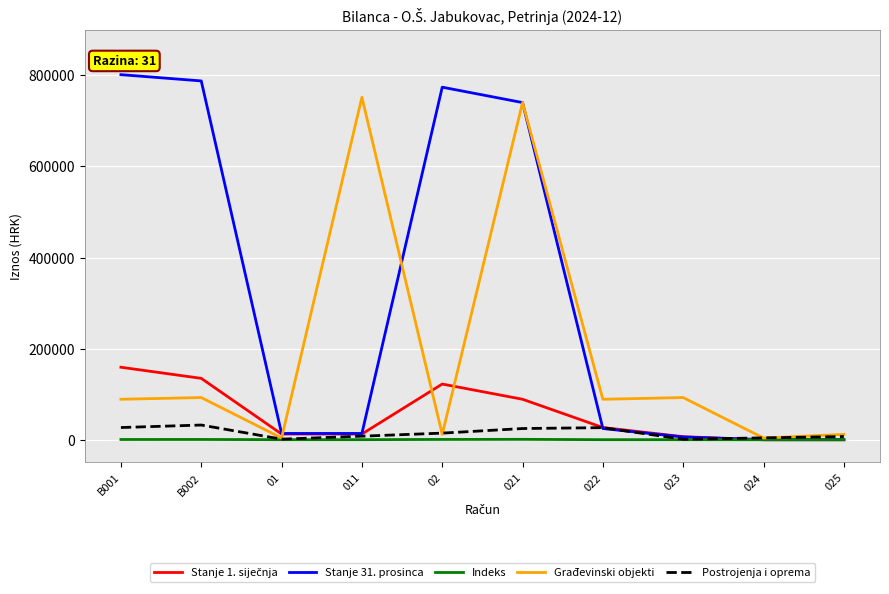

Which series has the widest spread of values?

Stanje 31. prosinca